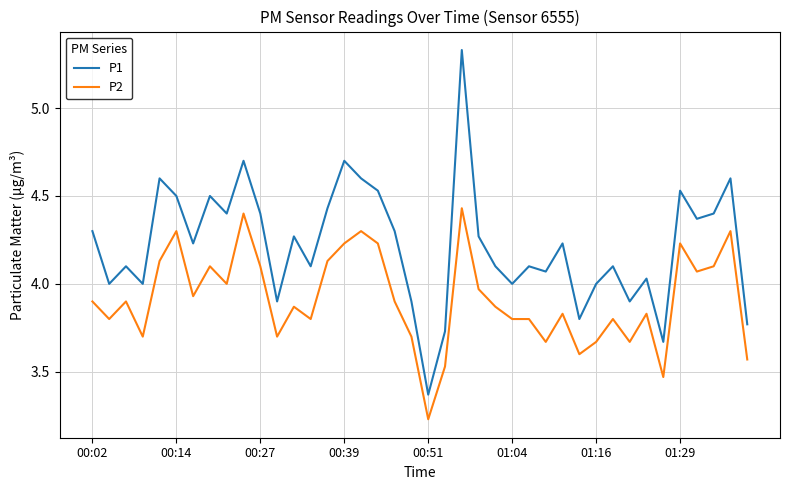

True or false: P2 and P1 cross at least once.

False